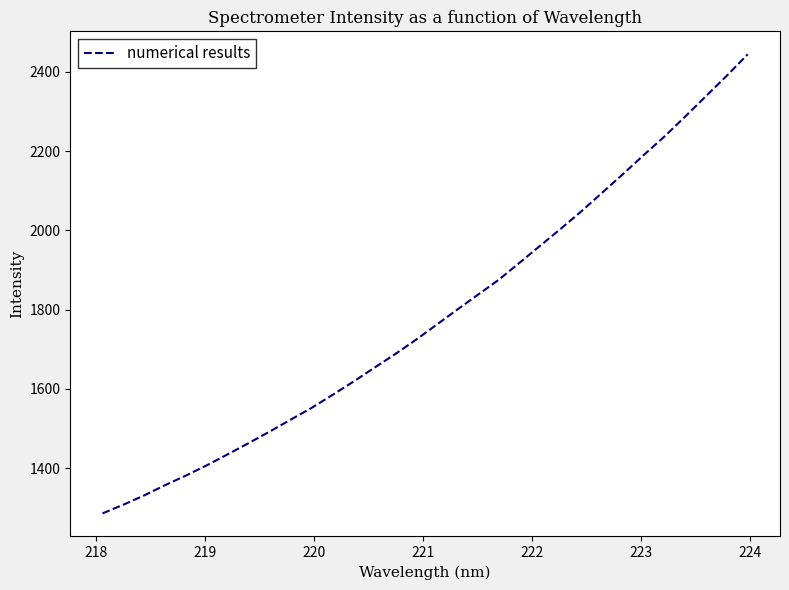

What is the difference between the maximum and minimum values?

1158.7